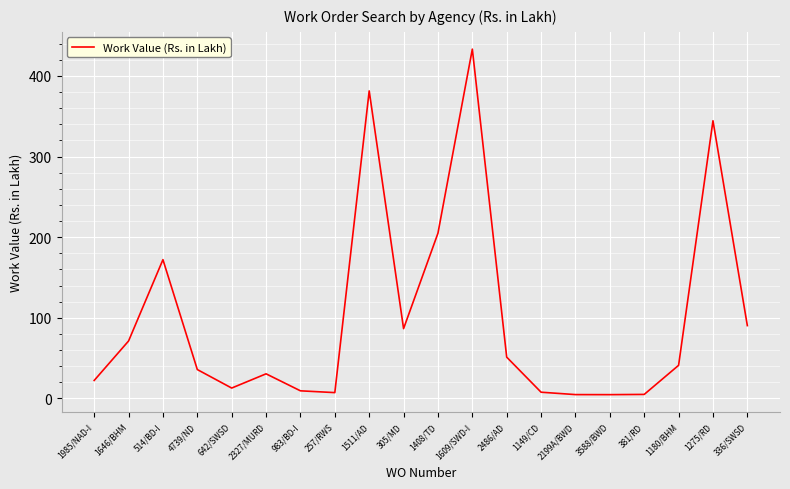

True or false: the data has more than 1 interior local peaks.

True